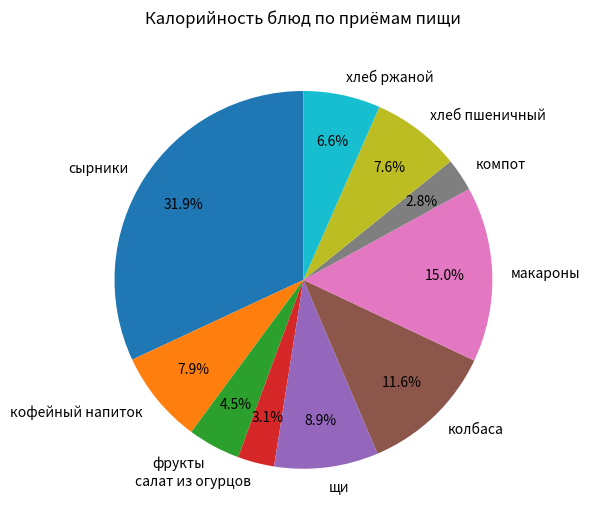

Between колбаса and хлеб пшеничный, which is larger?

колбаса